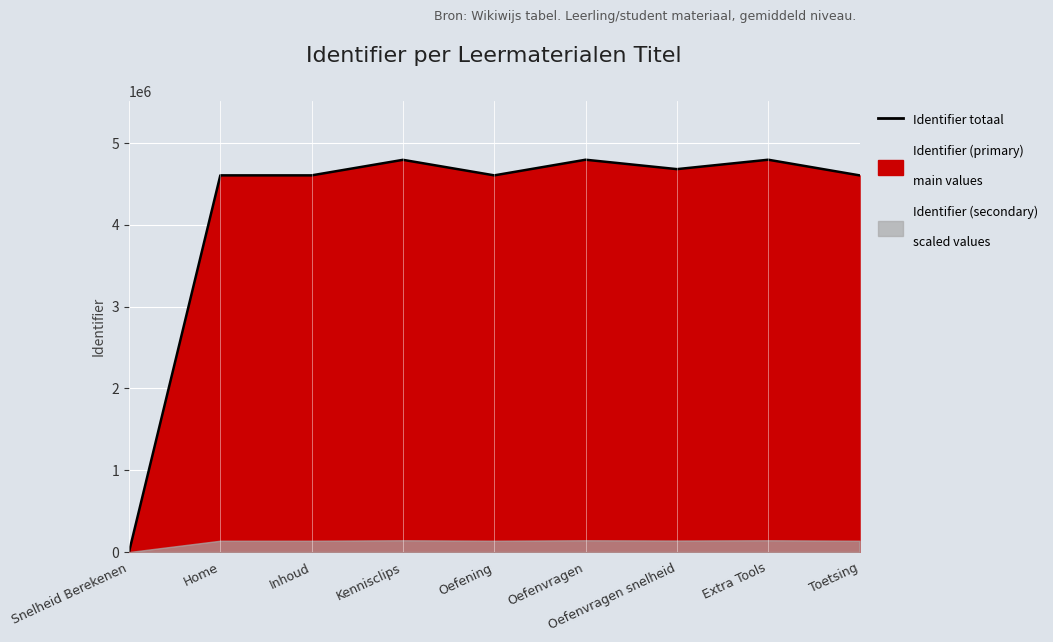

Rank the categories by value from lowest to highest.

Snelheid Berekenen, Home, Inhoud, Oefening, Toetsing, Oefenvragen snelheid, Kennisclips, Oefenvragen, Extra Tools